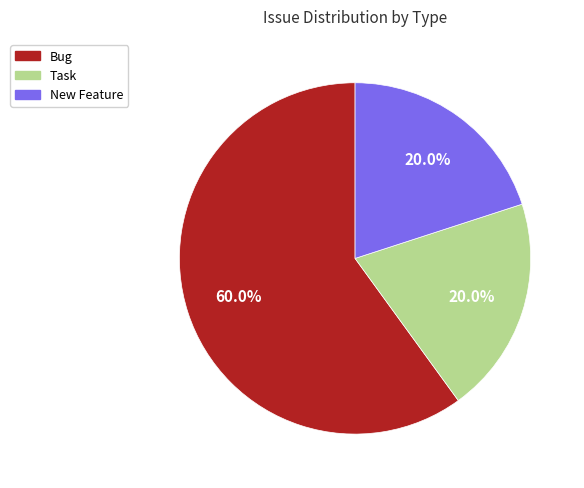

Does any single category account for the majority?

Yes